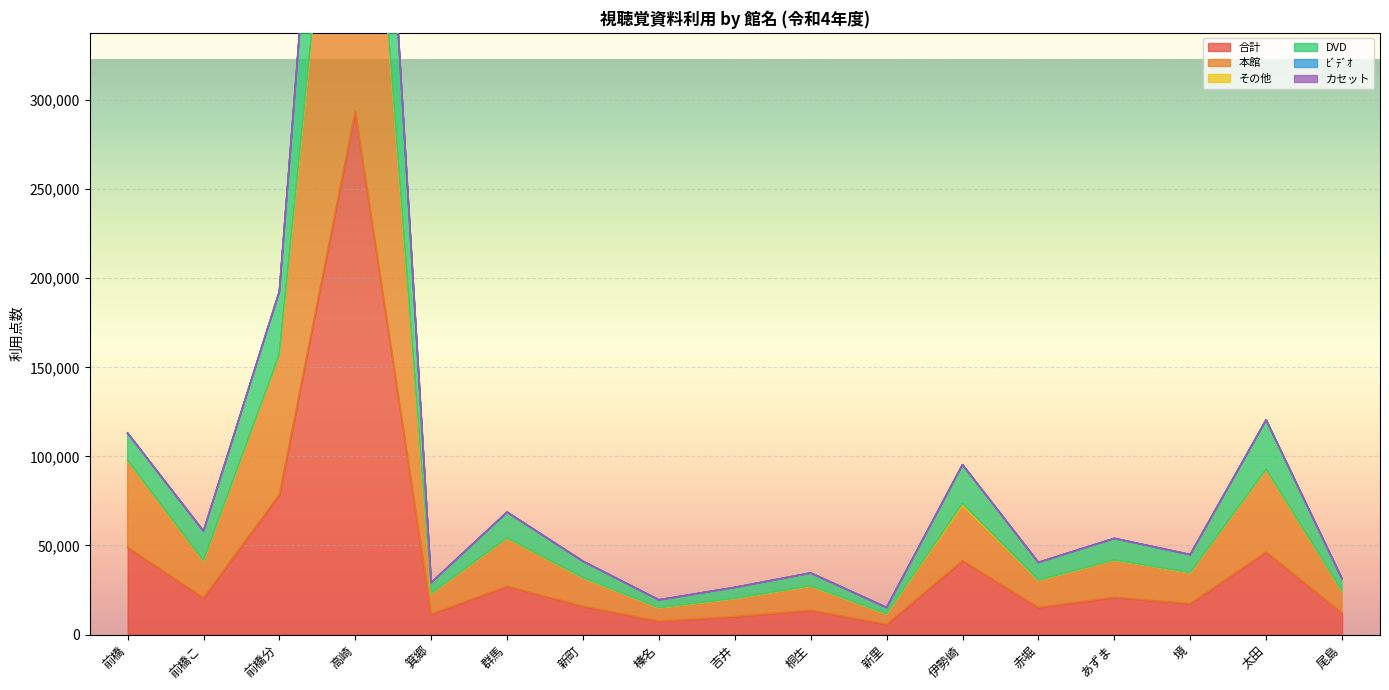

Where is the first local maximum for 本館?

高崎